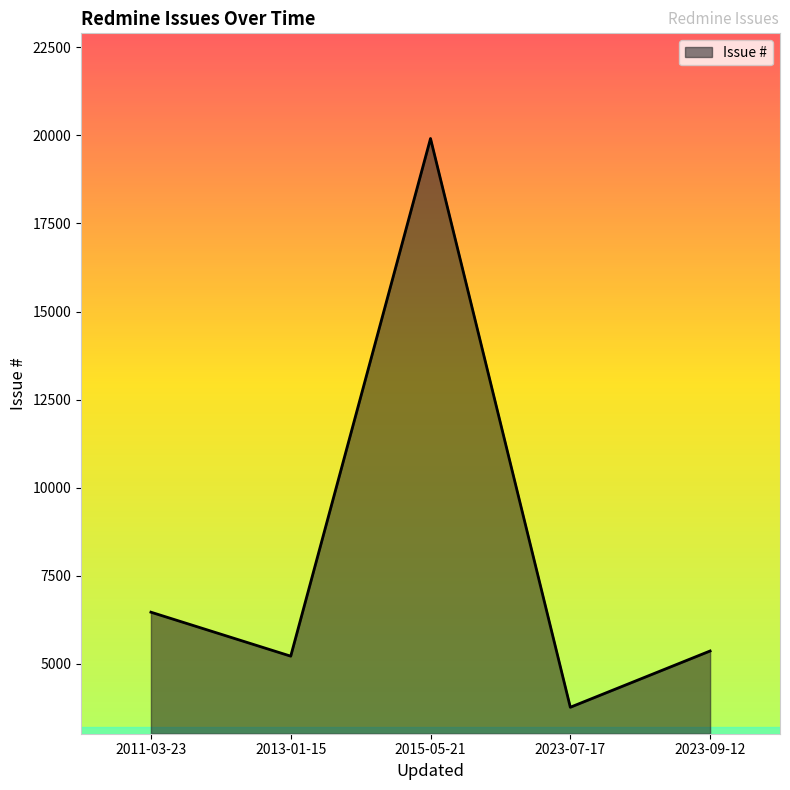

How many interior local peaks (higher than both neighbors) does the data have?

1